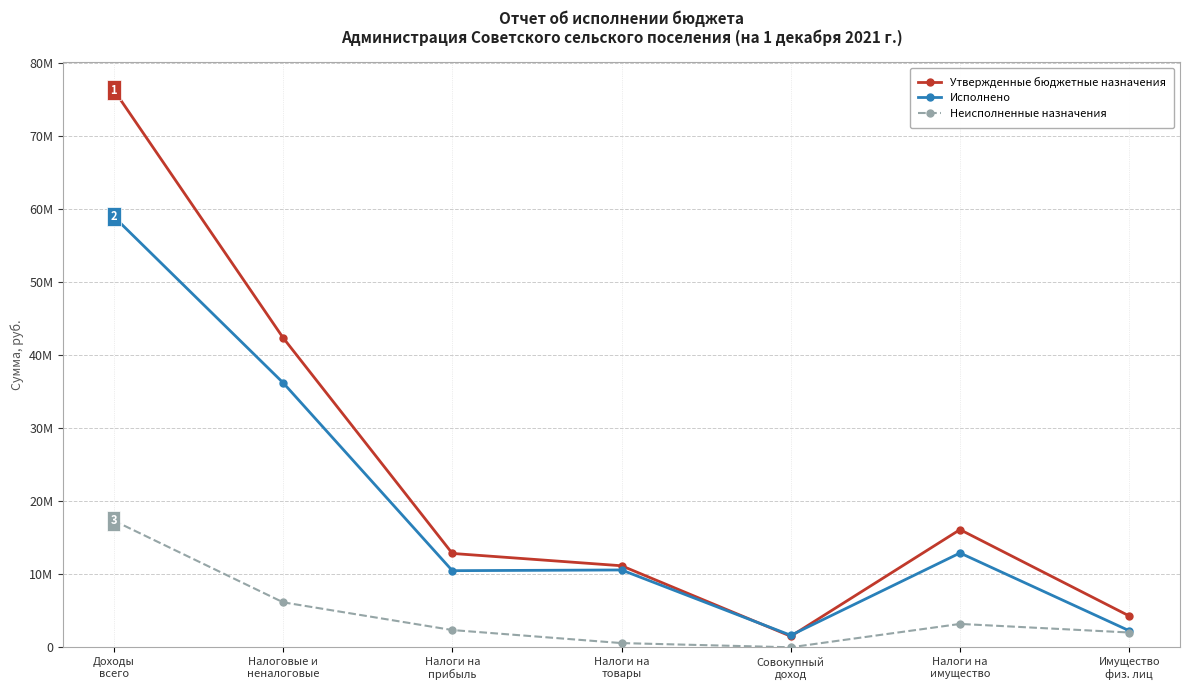

Does the chart have visible grid lines?

Yes